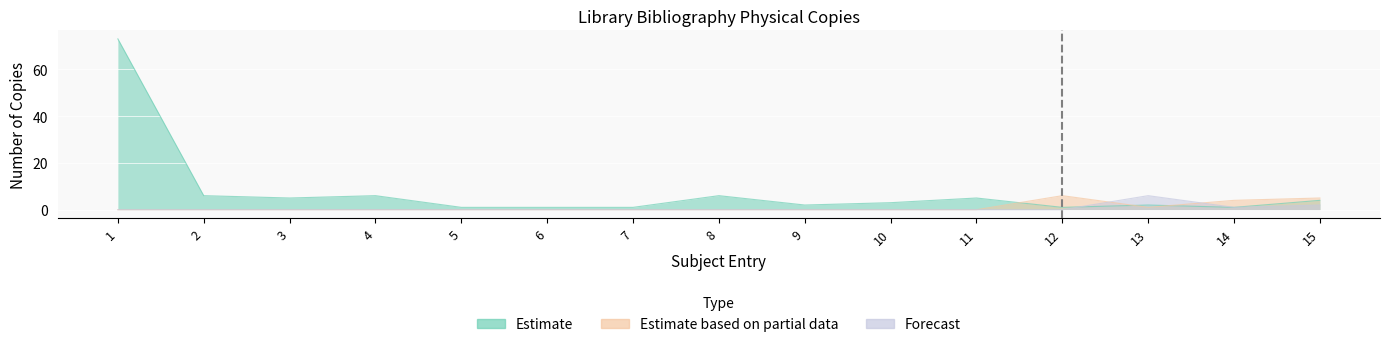

What is the highest value of the Estimate series?

73